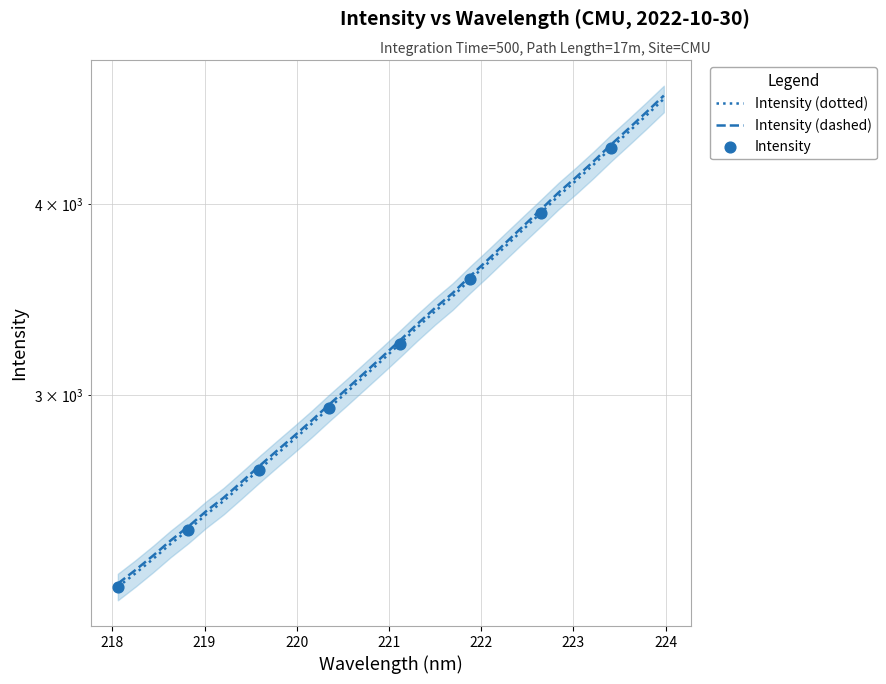

What is the change in value from 220.9264 to 222.8355?

+886.9